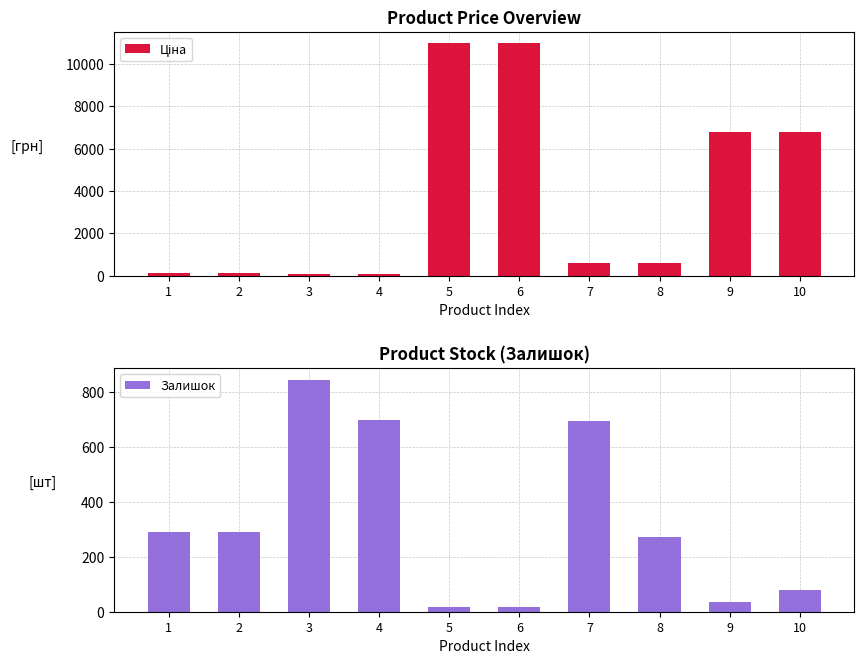

Reading left to right, transcribe all the data shown in this chart.

Ціна: 111.8	111.8	55.9	55.9	10964.4	10964.4	578.1	578.1	6787.1	6787.1
Залишок: 289.0	290.0	845.0	698.0	17.0	17.0	694.0	273.0	35.0	79.0